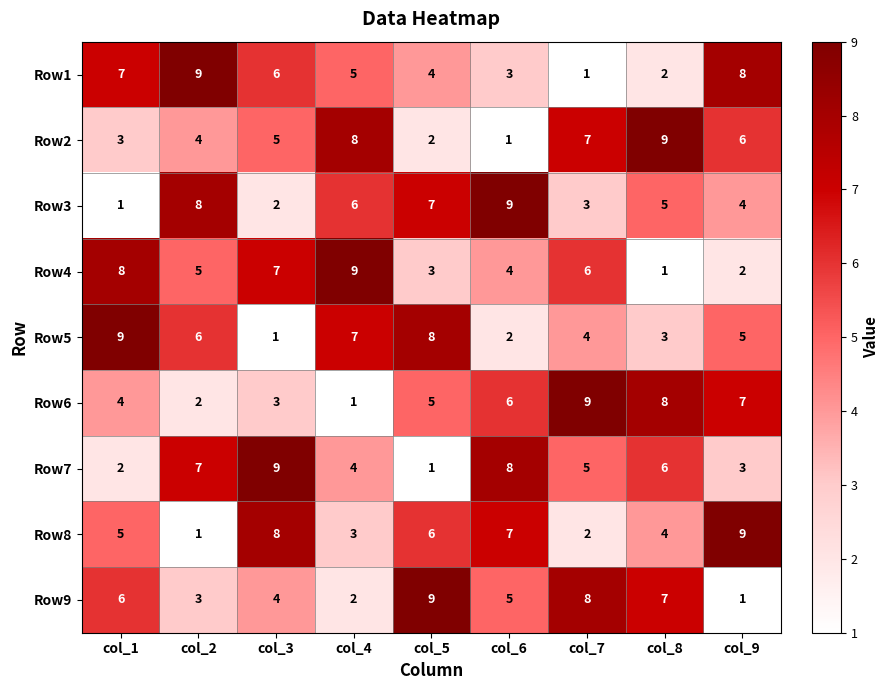

At which label does Row4 first exceed 5?

col_1